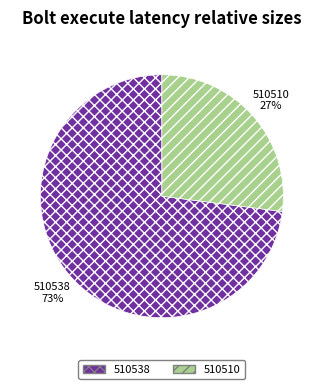

Which slice represents more than half of the pie?

510538